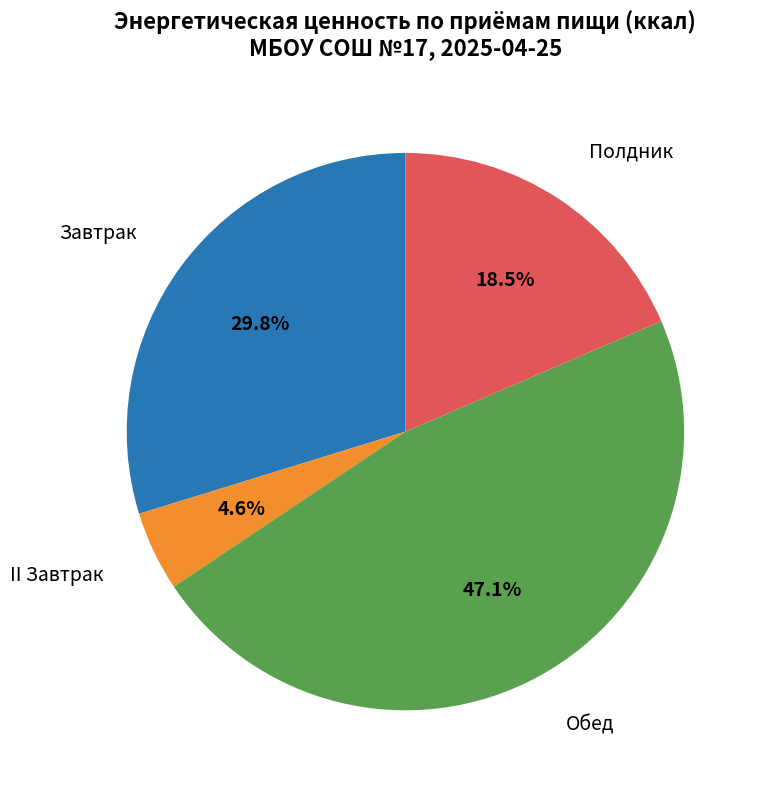

Count the number of slices in the pie.

4